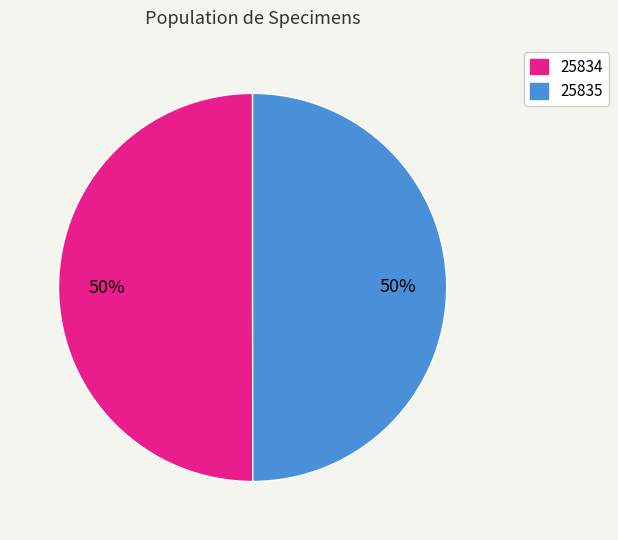

What is the ratio of the value at 25835 to the value at 25834?

1.0